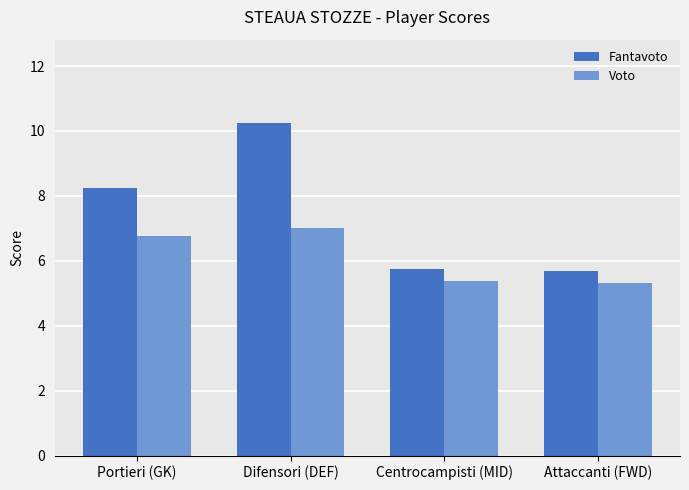

How many categories are shown in the chart?

4